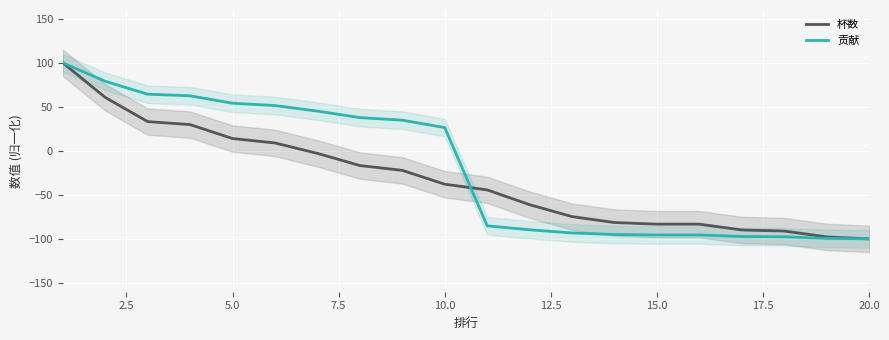

List the series in order of their overall mean, lowest first.

杯数, 贡献